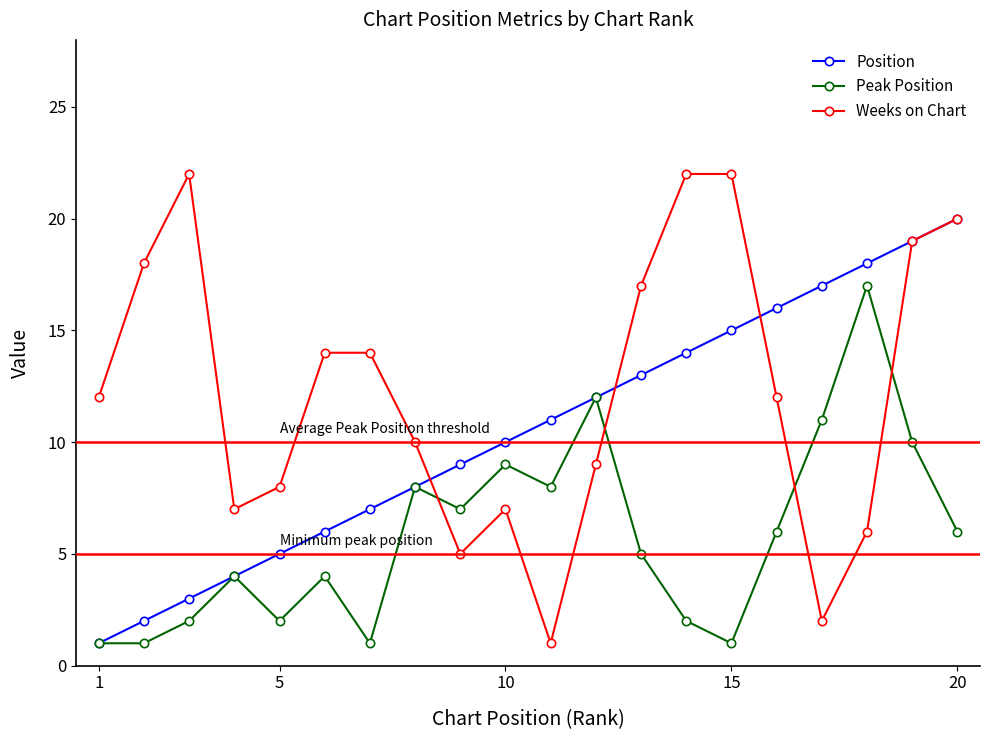

Which series has the largest range (max minus min)?

Weeks on Chart